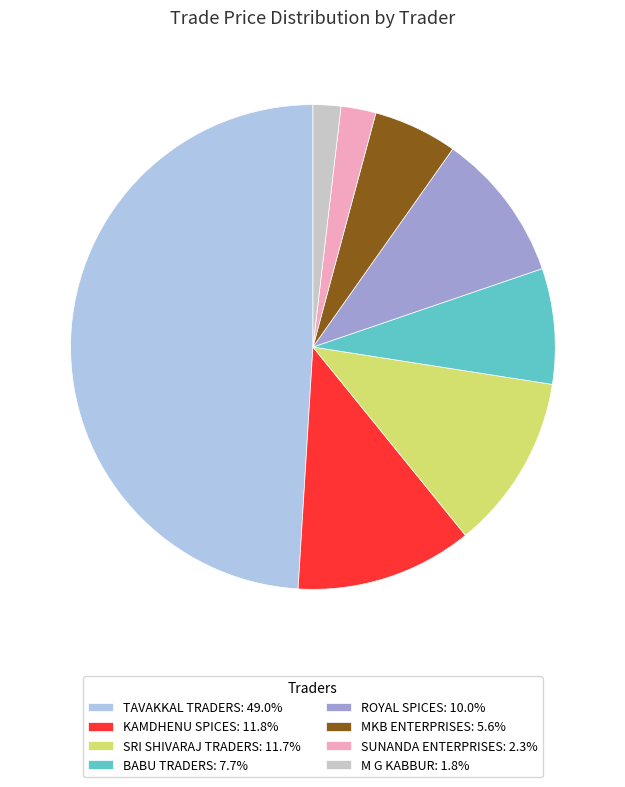

Is the sum of BABU TRADERS: 7.7% and ROYAL SPICES: 10.0% greater than half?

No